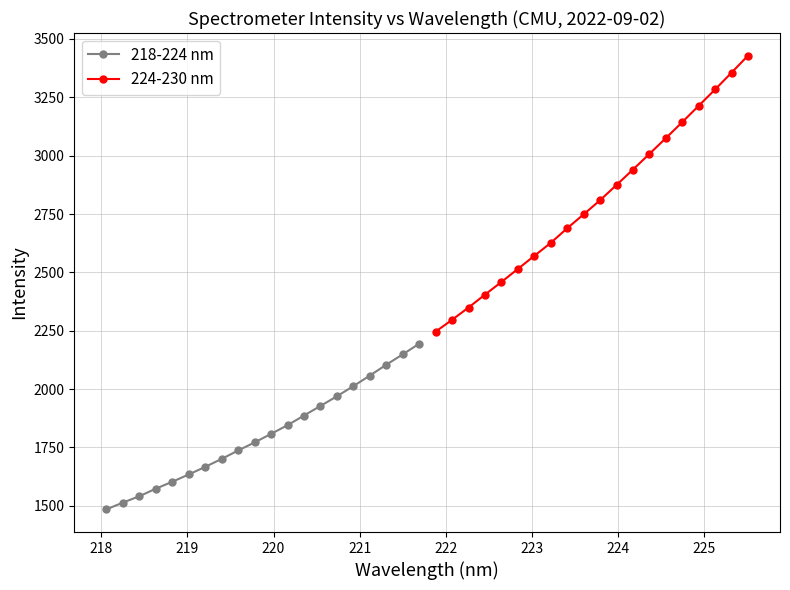

What is the value of the 218-224 nm point at the 2nd from the left?

1513.5